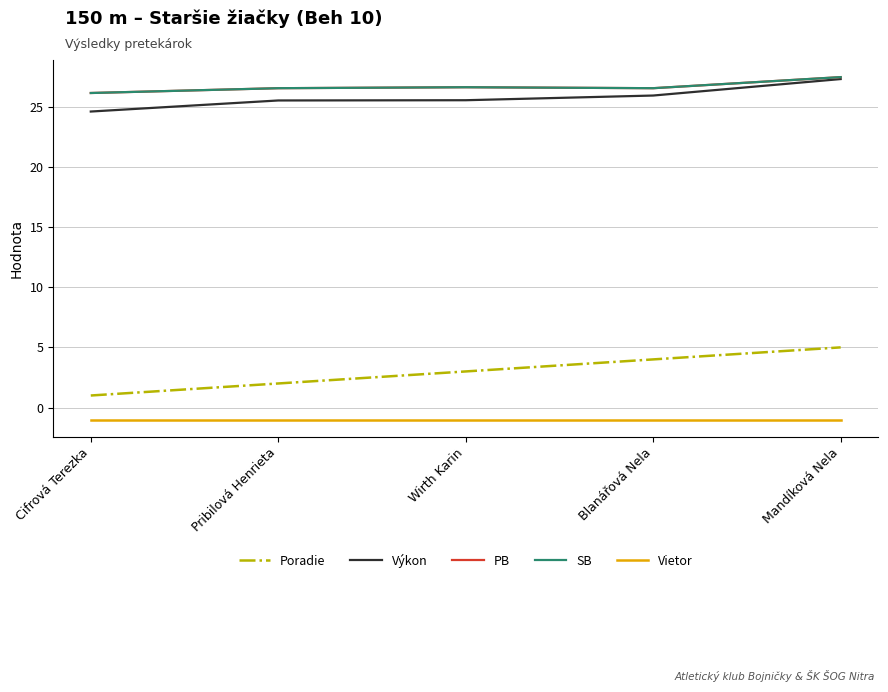

Is this an area chart (filled region under the line)?

No